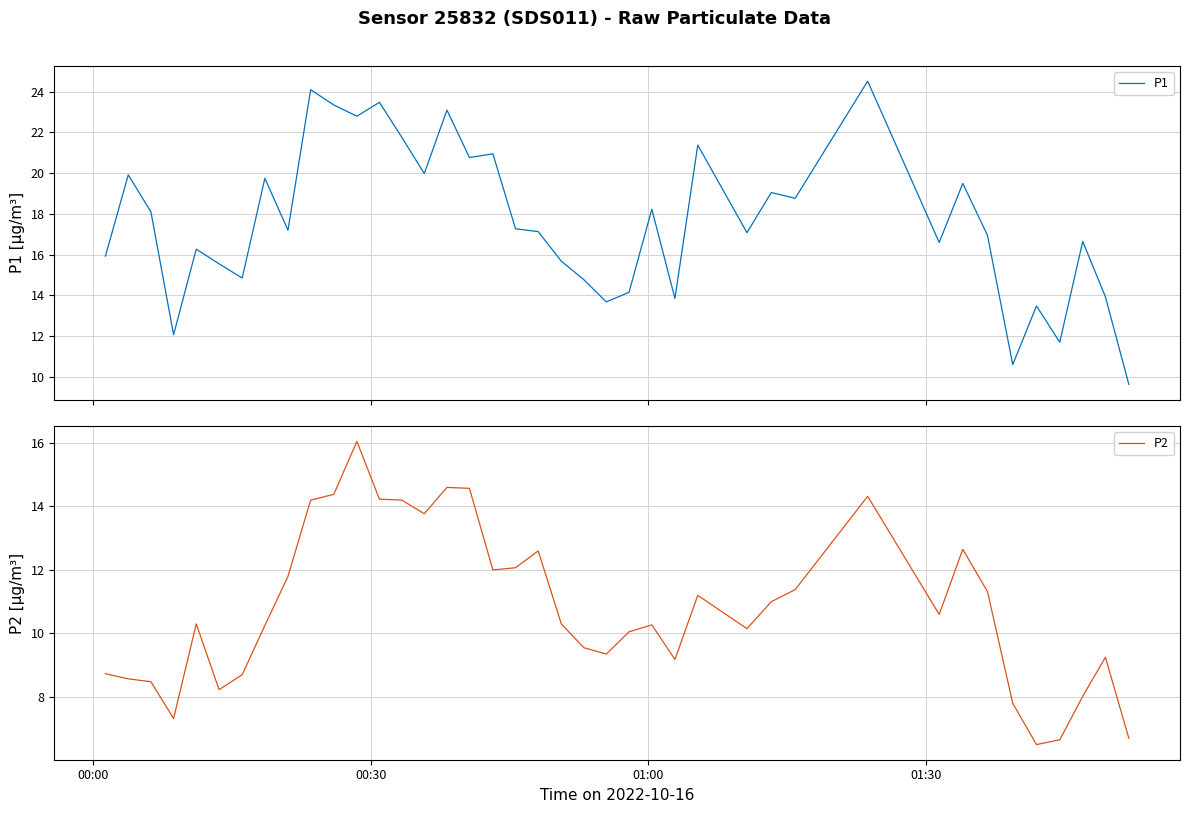

What is the highest value of the P2 series?

16.1